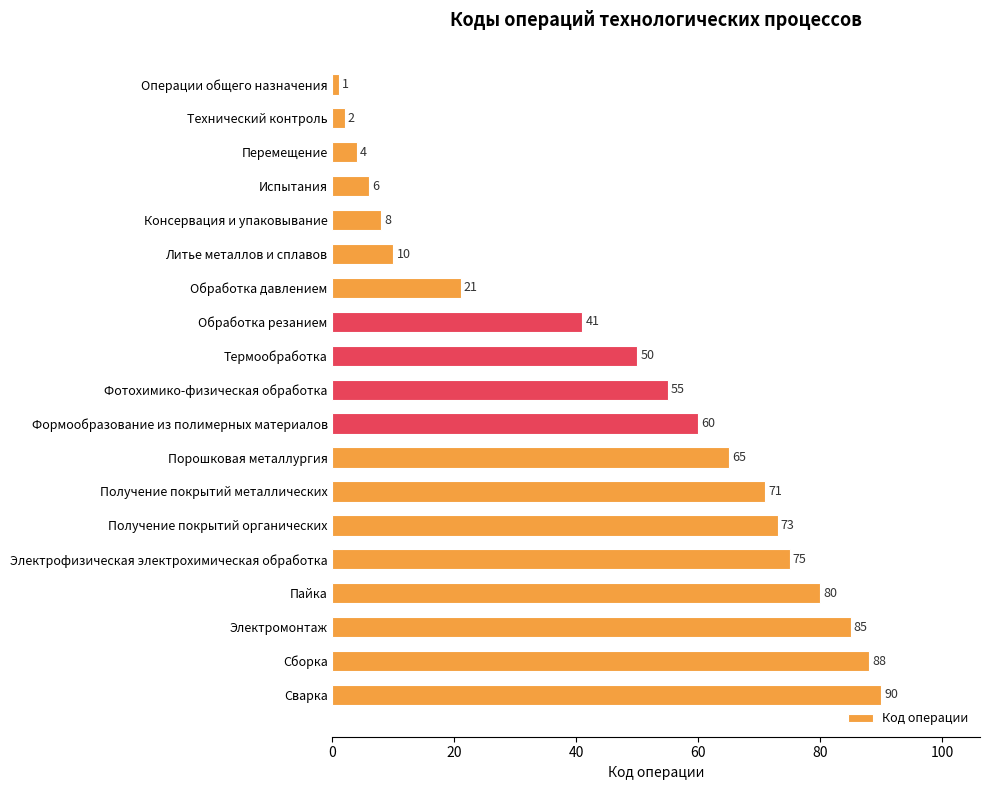

How many distinct data groups are displayed?

1